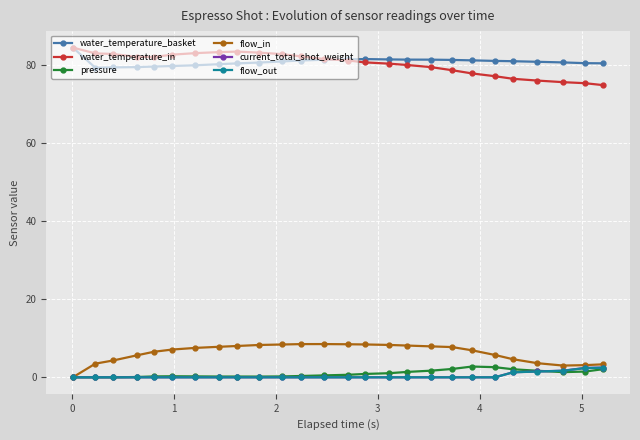

What is the value of the flow_in point at the 3rd from the left?

4.3